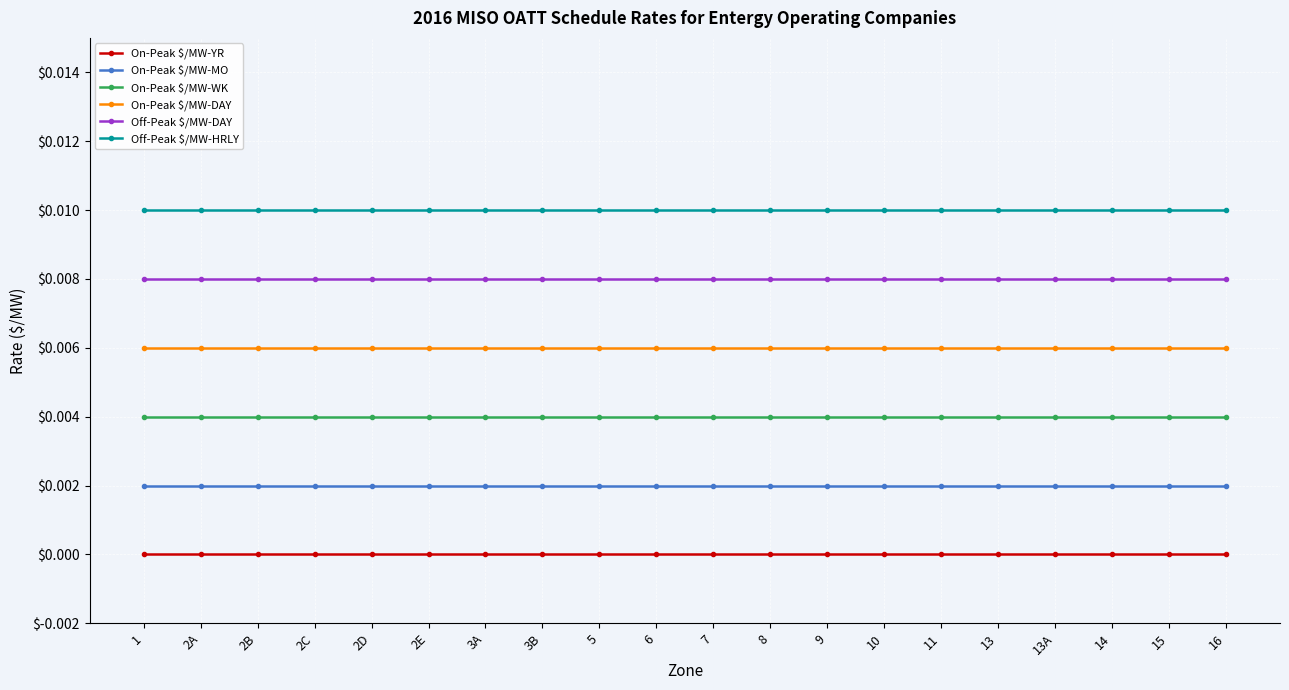

List the series in order of their peak value, lowest first.

On-Peak $/MW-YR, On-Peak $/MW-MO, On-Peak $/MW-WK, On-Peak $/MW-DAY, Off-Peak $/MW-DAY, Off-Peak $/MW-HRLY